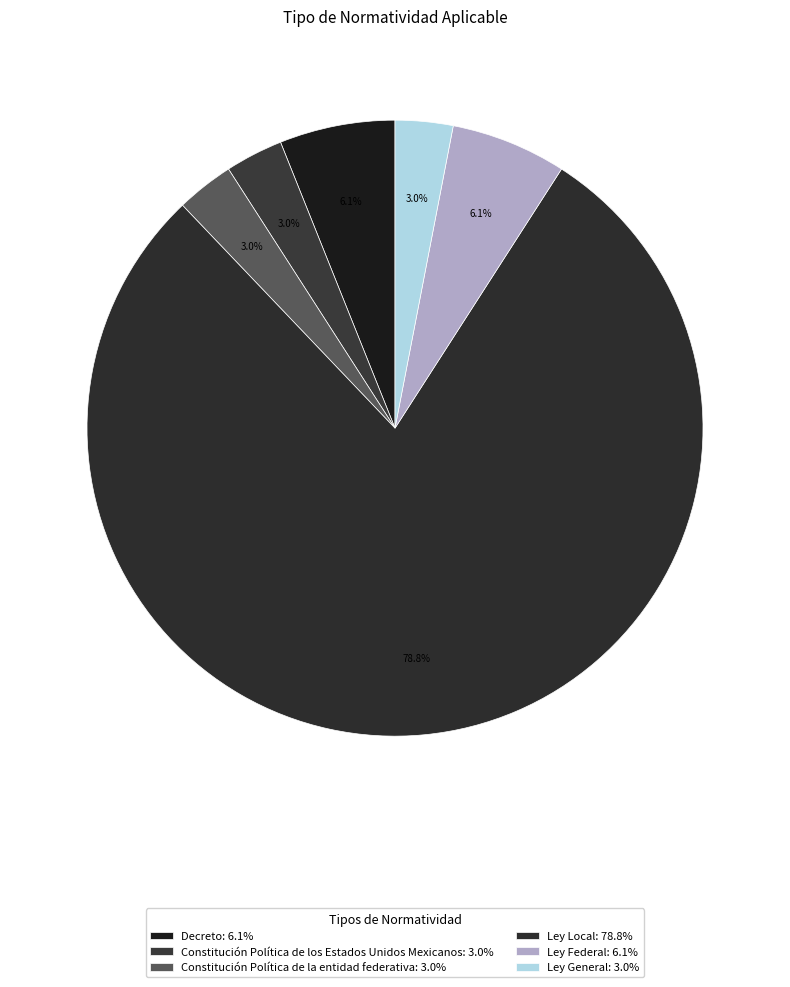

Which slice is the smallest?

Constitución Política de los Estados Unidos Mexicanos